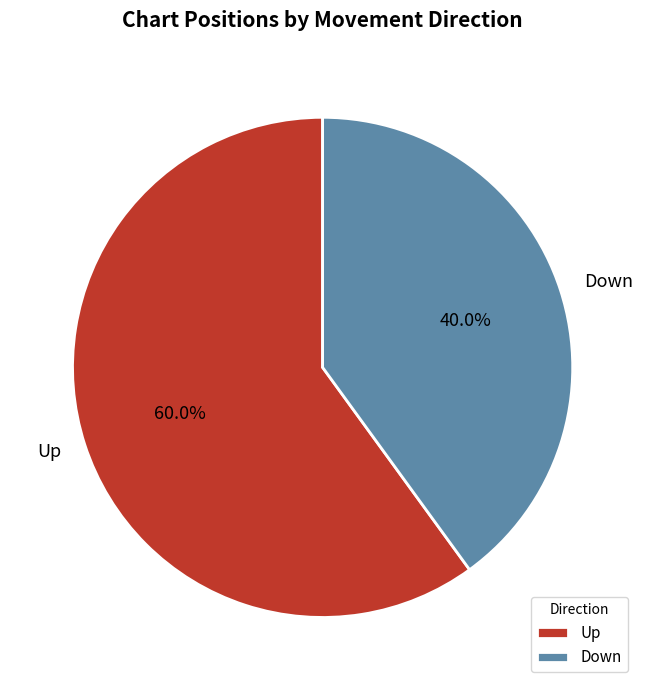

Rank the categories by value from highest to lowest.

Up, Down